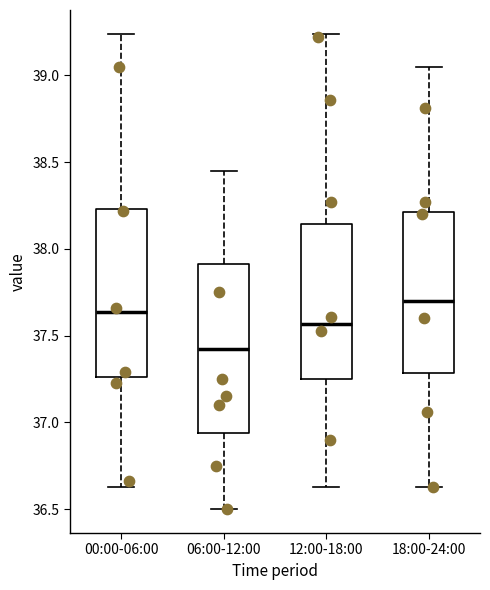

Reading left to right, read every box against the y-axis: the position of its median line, the range the box covers, and the ends of its whiskers. The values are not printed on the chart, so give them approximately, as read against the axis.

00:00-06:00: median 37.65, box 37.25 to 38.25, whiskers 36.65 to 39.25
06:00-12:00: median 37.45, box 36.95 to 37.90, whiskers 36.50 to 38.45
12:00-18:00: median 37.55, box 37.25 to 38.15, whiskers 36.65 to 39.25
18:00-24:00: median 37.70, box 37.30 to 38.20, whiskers 36.65 to 39.05